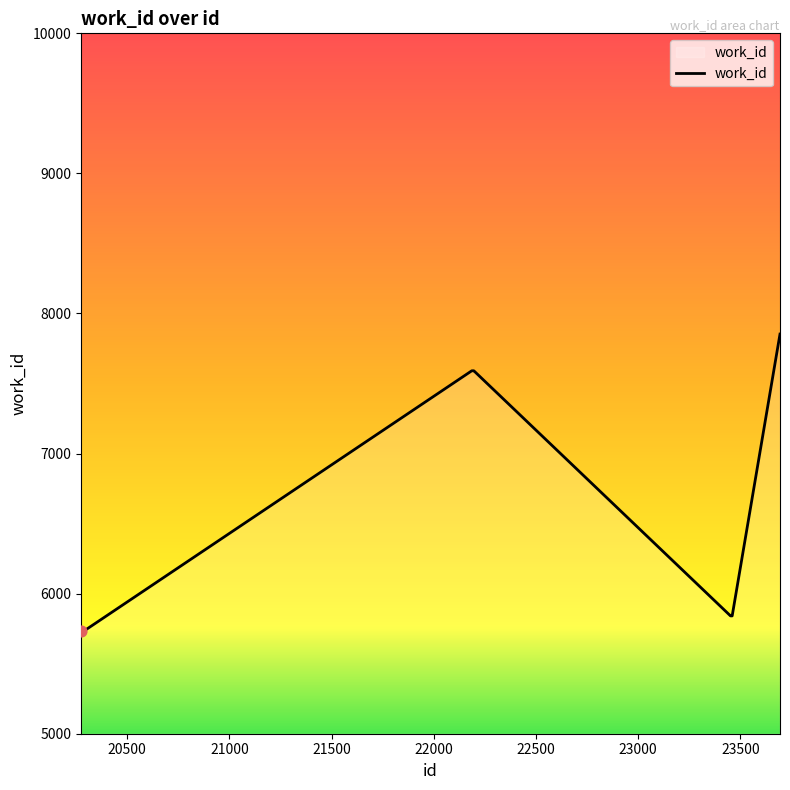

What is the difference between the maximum and minimum values?

2117